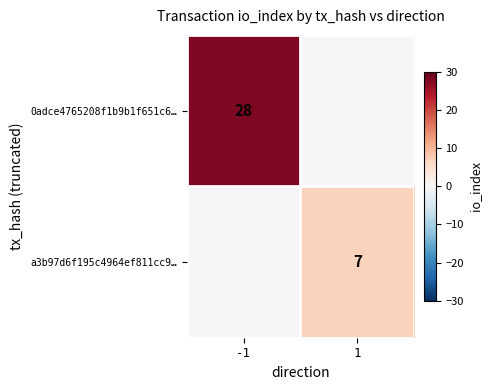

What is the approximate value of 0adce4765208f1b9b1f651c6… at -1, to the nearest 10?

30